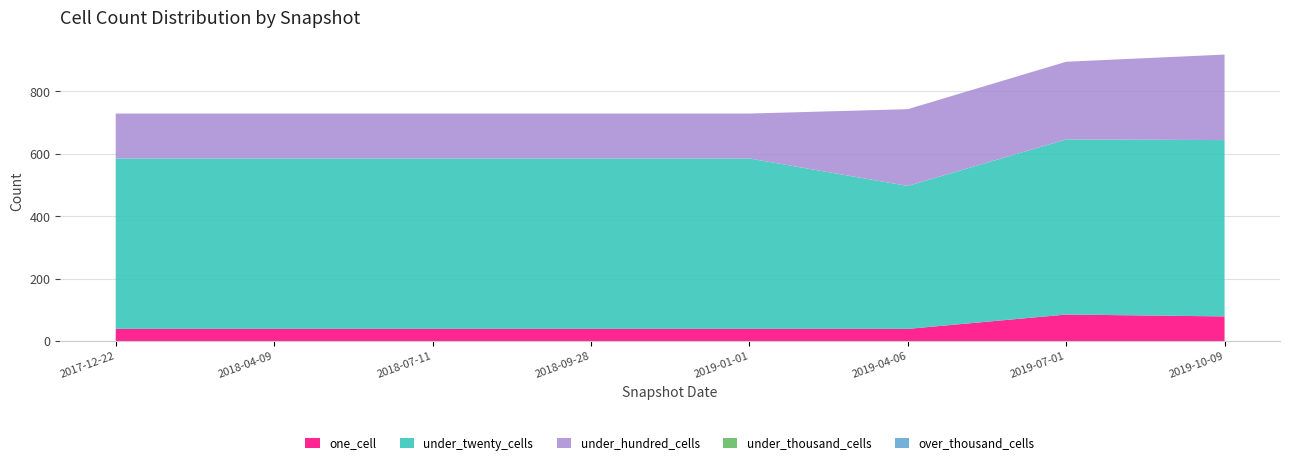

Reading right to left, transcribe all the data shown in this chart.

one_cell: 2019-10-09=79	2019-07-01=85	2019-04-06=39	2019-01-01=39	2018-09-28=39	2018-07-11=39	2018-04-09=39	2017-12-22=39
under_twenty_cells: 2019-10-09=565	2019-07-01=561	2019-04-06=458	2019-01-01=546	2018-09-28=546	2018-07-11=546	2018-04-09=546	2017-12-22=546
under_hundred_cells: 2019-10-09=274	2019-07-01=249	2019-04-06=246	2019-01-01=144	2018-09-28=144	2018-07-11=144	2018-04-09=144	2017-12-22=144
under_thousand_cells: 2019-10-09=0	2019-07-01=0	2019-04-06=0	2019-01-01=0	2018-09-28=0	2018-07-11=0	2018-04-09=0	2017-12-22=0
over_thousand_cells: 2019-10-09=0	2019-07-01=0	2019-04-06=0	2019-01-01=0	2018-09-28=0	2018-07-11=0	2018-04-09=0	2017-12-22=0